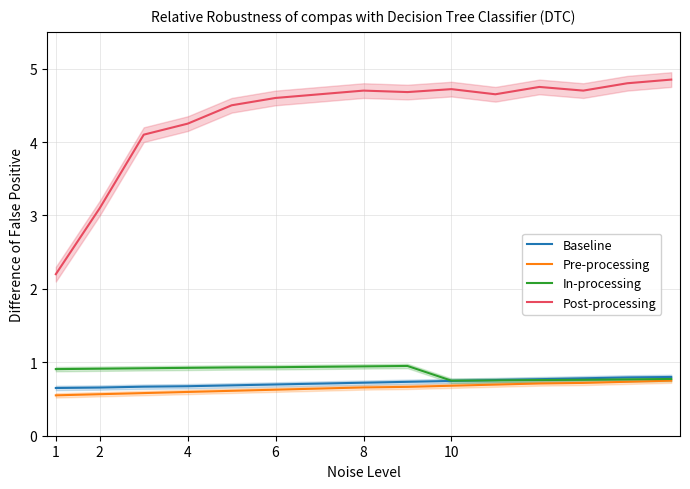

What is the difference between the second highest and second lowest values in the Post-processing series?

1.7